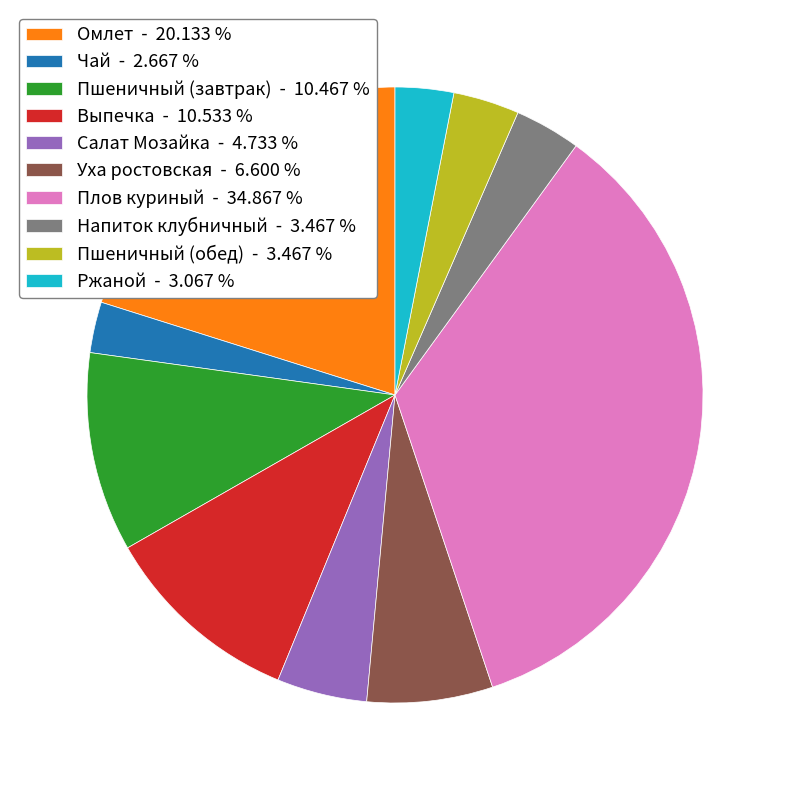

Combined, do Уха ростовская - 6.600 % and Плов куриный - 34.867 % account for over 50%?

No